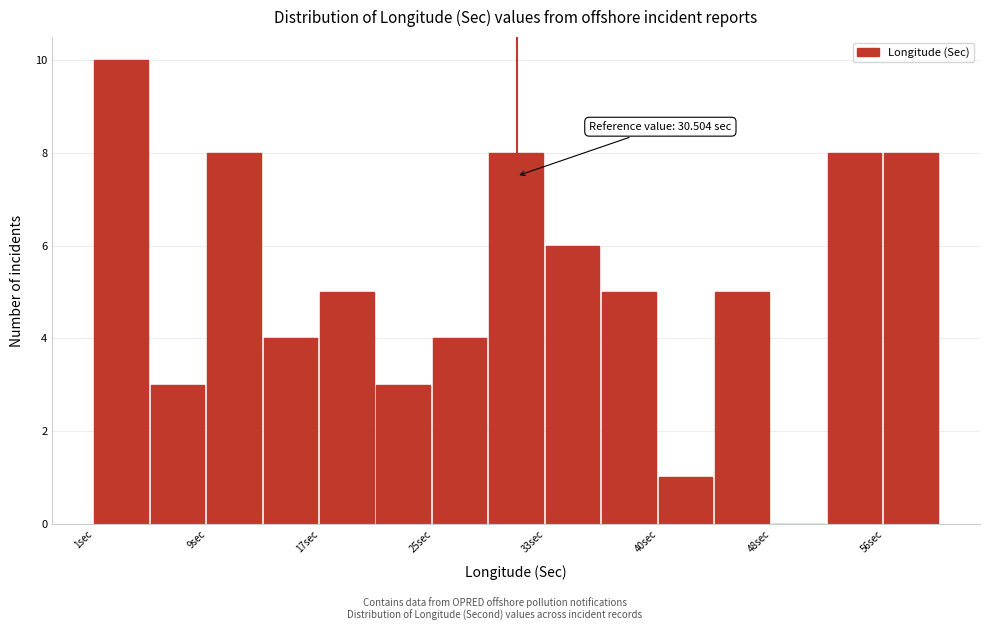

Read against the x-axis, roughly where is the centre of the tallest bar?

3